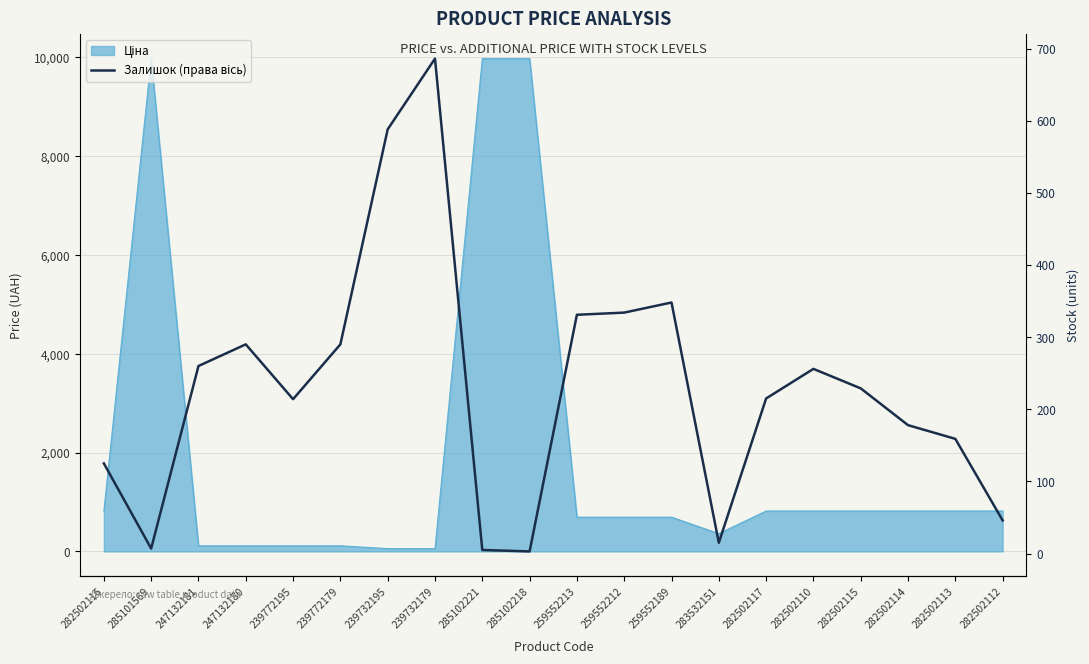

The value at 247132180 is 473. True or false?

False